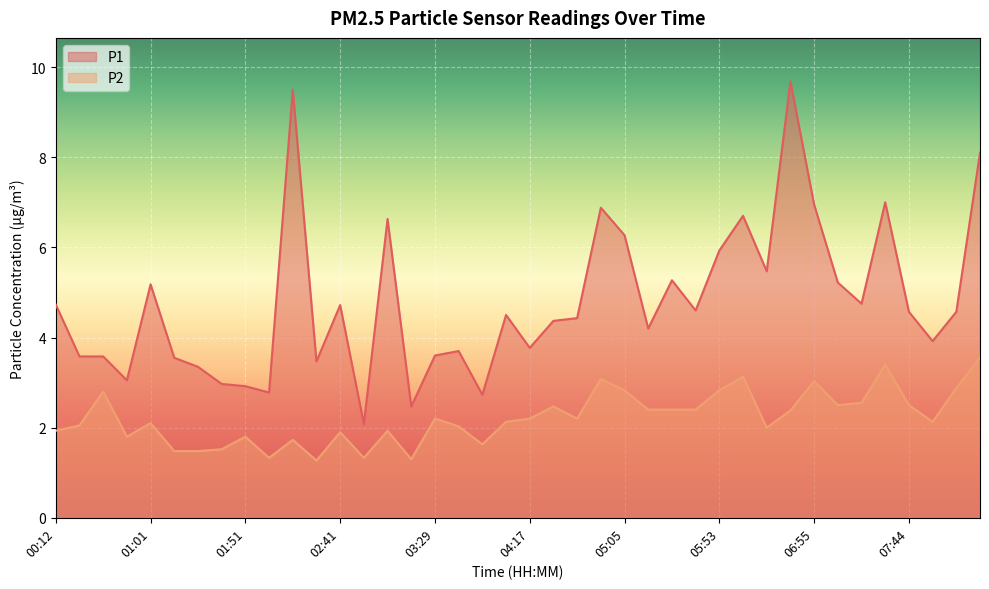

Reading left to right, transcribe all the data shown in this chart.

P1: 4.7	3.6	3.6	3.0	5.2	3.5	3.4	3.0	2.9	2.8	9.5	3.5	4.7	2.1	6.6	2.5	3.6	3.7	2.7	4.5	3.8	4.4	4.4	6.9	6.3	4.2	5.3	4.6	5.9	6.7	5.5	9.7	7.0	5.2	4.8	7.0	4.6	3.9	4.6	8.1
P2: 1.9	2.0	2.8	1.8	2.1	1.5	1.5	1.5	1.8	1.3	1.7	1.3	1.9	1.3	1.9	1.3	2.2	2.0	1.6	2.1	2.2	2.5	2.2	3.1	2.8	2.4	2.4	2.4	2.8	3.1	2.0	2.4	3.0	2.5	2.5	3.4	2.5	2.1	2.9	3.5